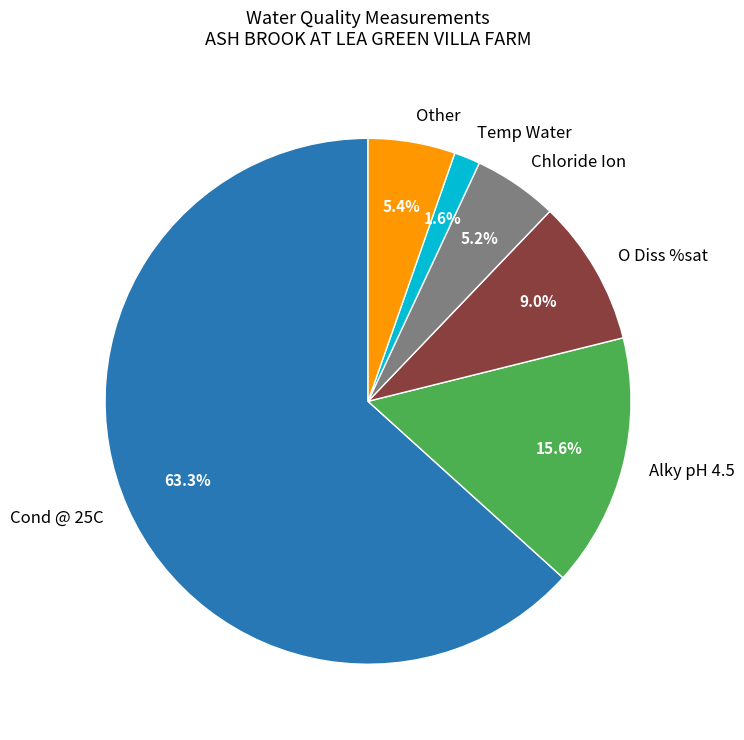

Is Cond @ 25C the majority of the pie?

Yes